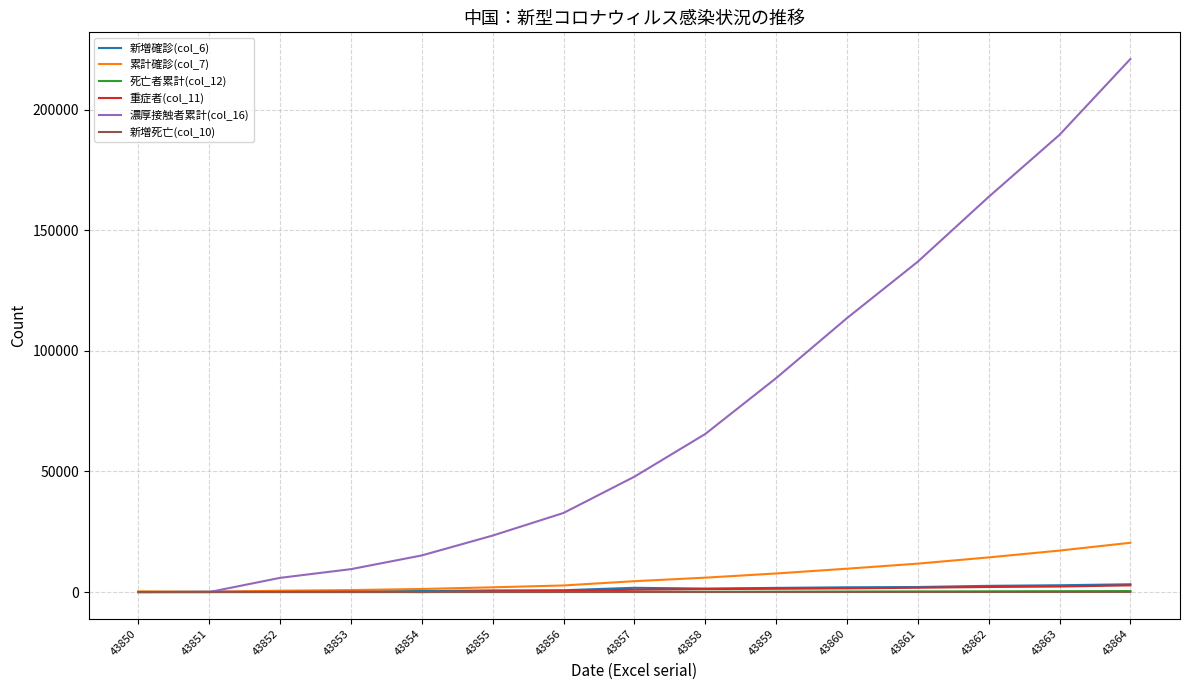

At which category is the sum across all series the highest?

43864